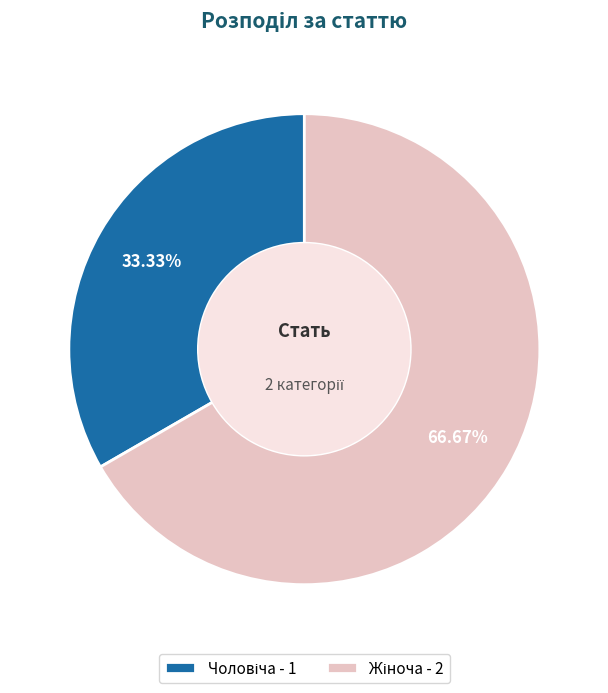

Is there a majority slice in this chart?

Yes